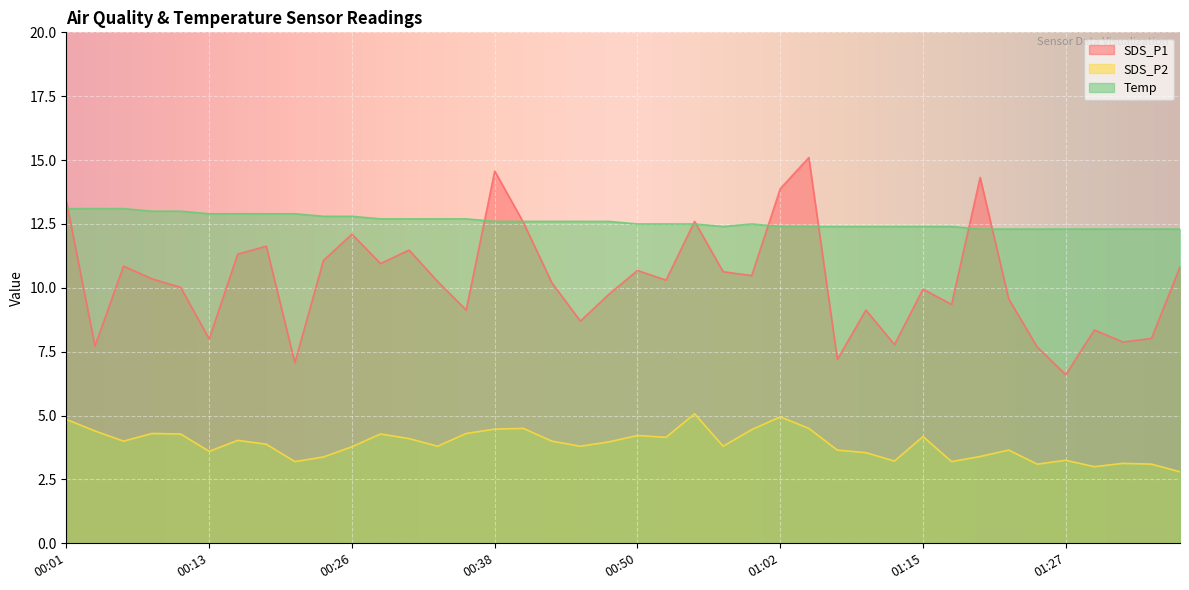

Which label corresponds to the smallest value in the chart?

01:37